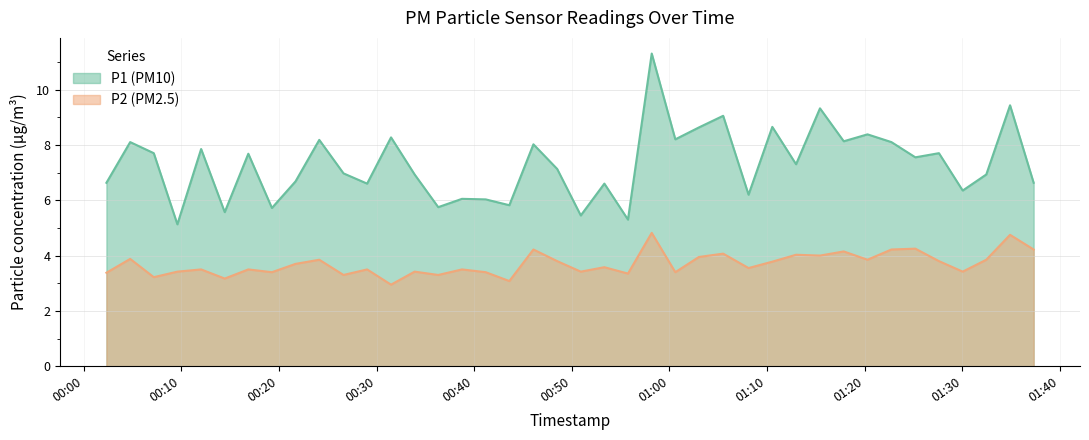

What is the approximate value of P2 at 2023-07-02T00:12:02?

3.5